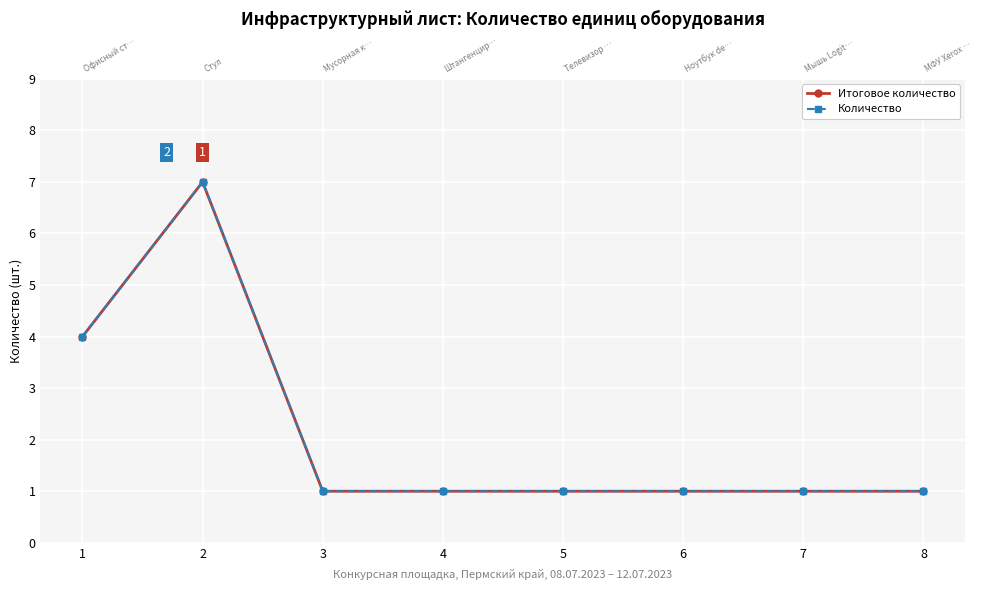

True or false: Количество has a value of 1 at 6.

True